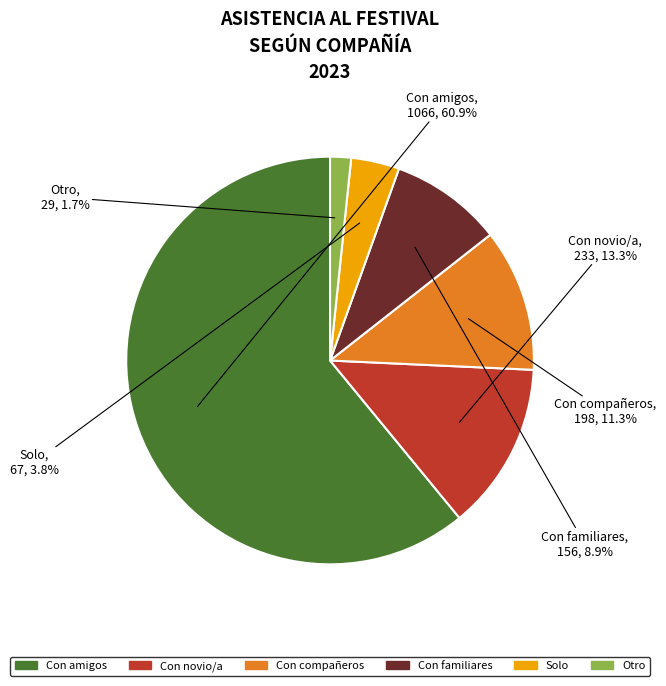

What is the ratio of the value at Con novio/a to the value at Con familiares?

1.5